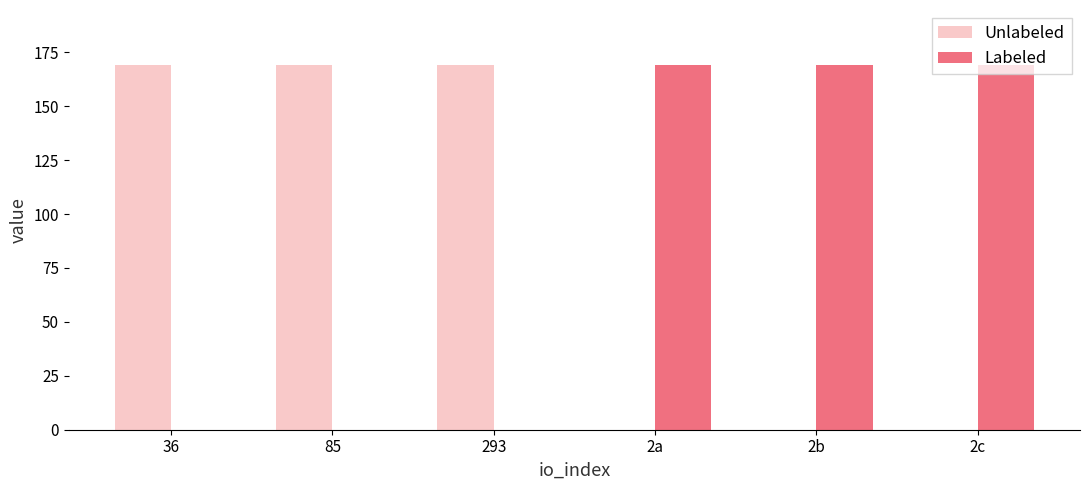

What is the maximum value shown in the chart?

169.2